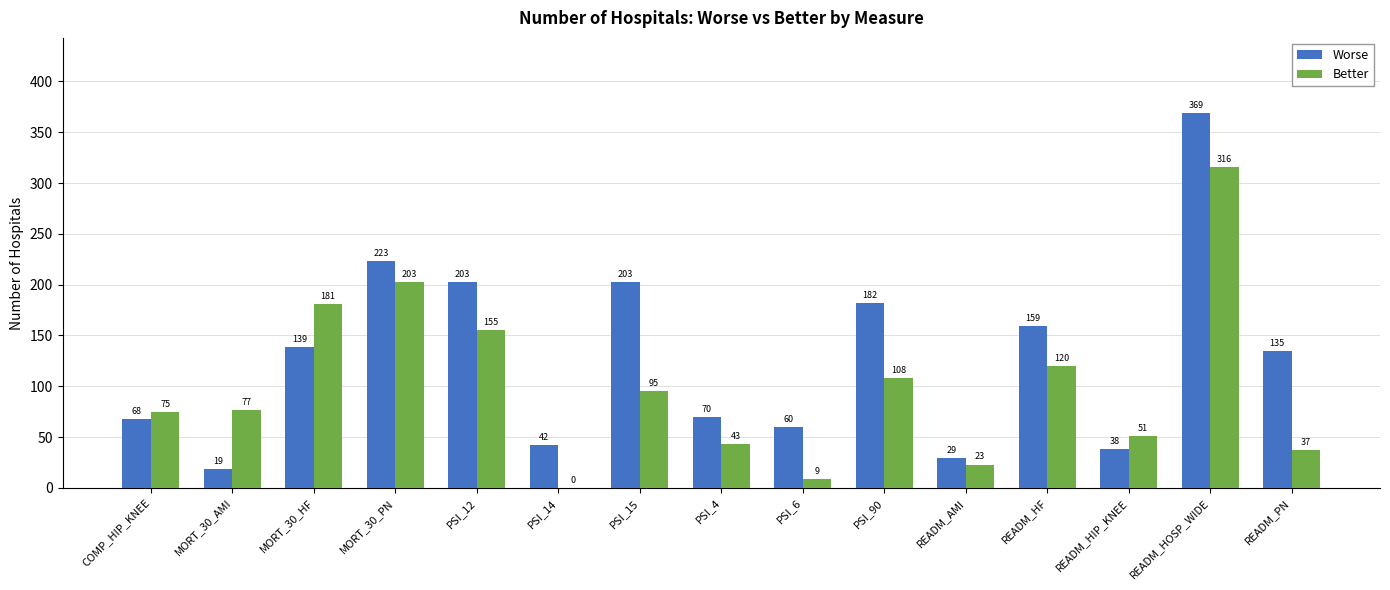

Which series changed the most between PSI_6 and PSI_90?

Worse